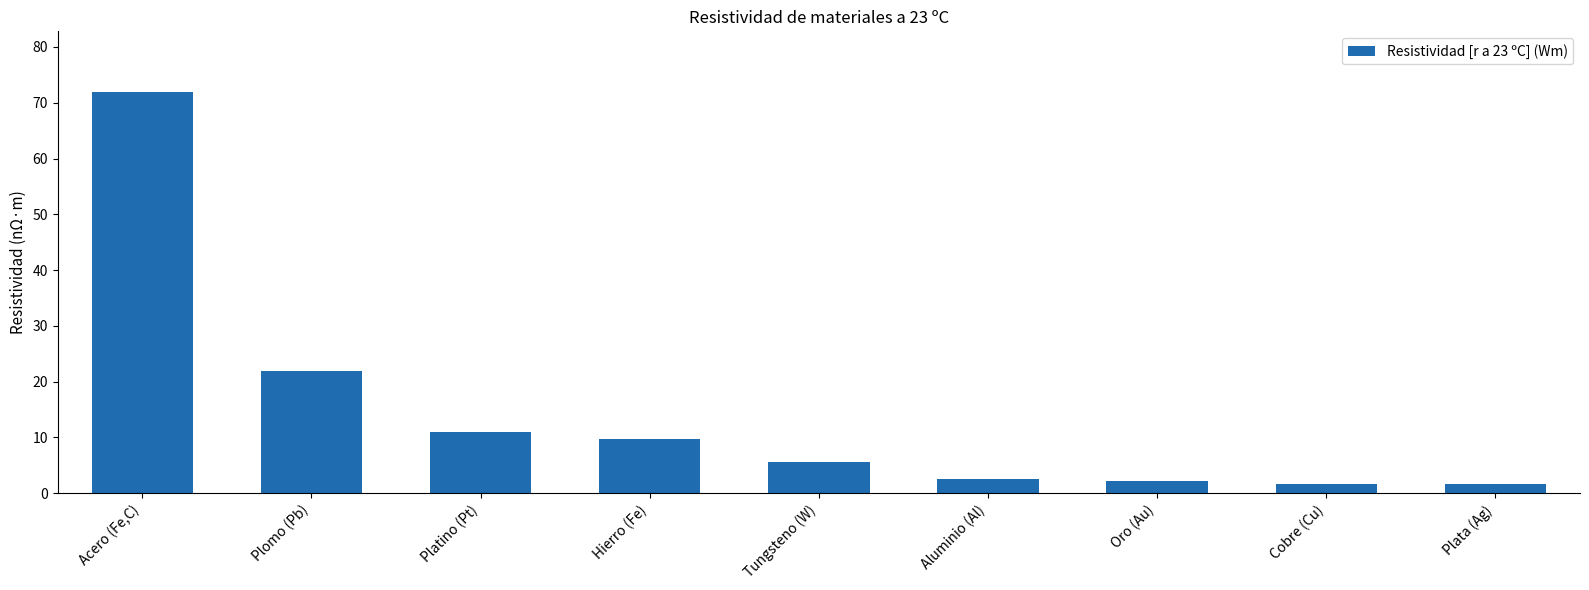

True or false: the data shows 1.7 at Cobre (Cu).

True